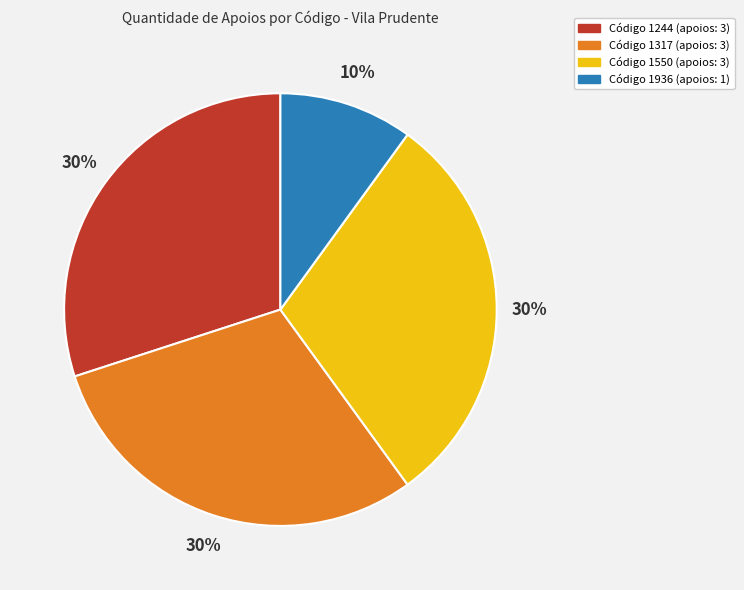

Is there any slice that represents more than half of the pie?

No